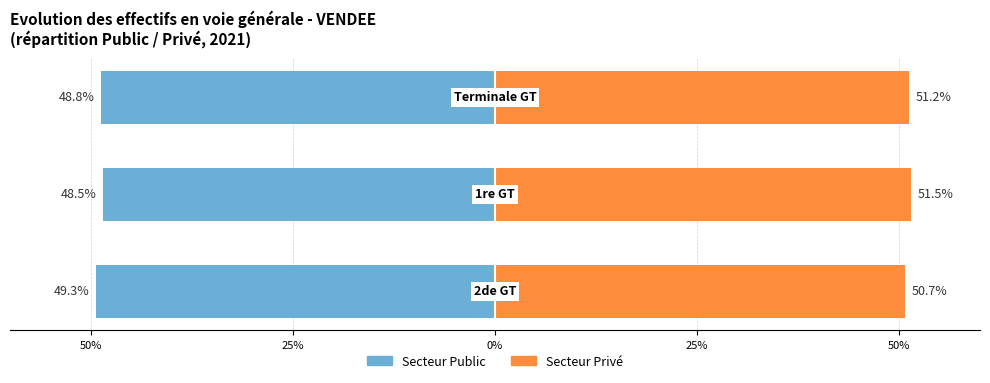

What is the difference between the maximum and minimum values in the Secteur Prive series?

0.8